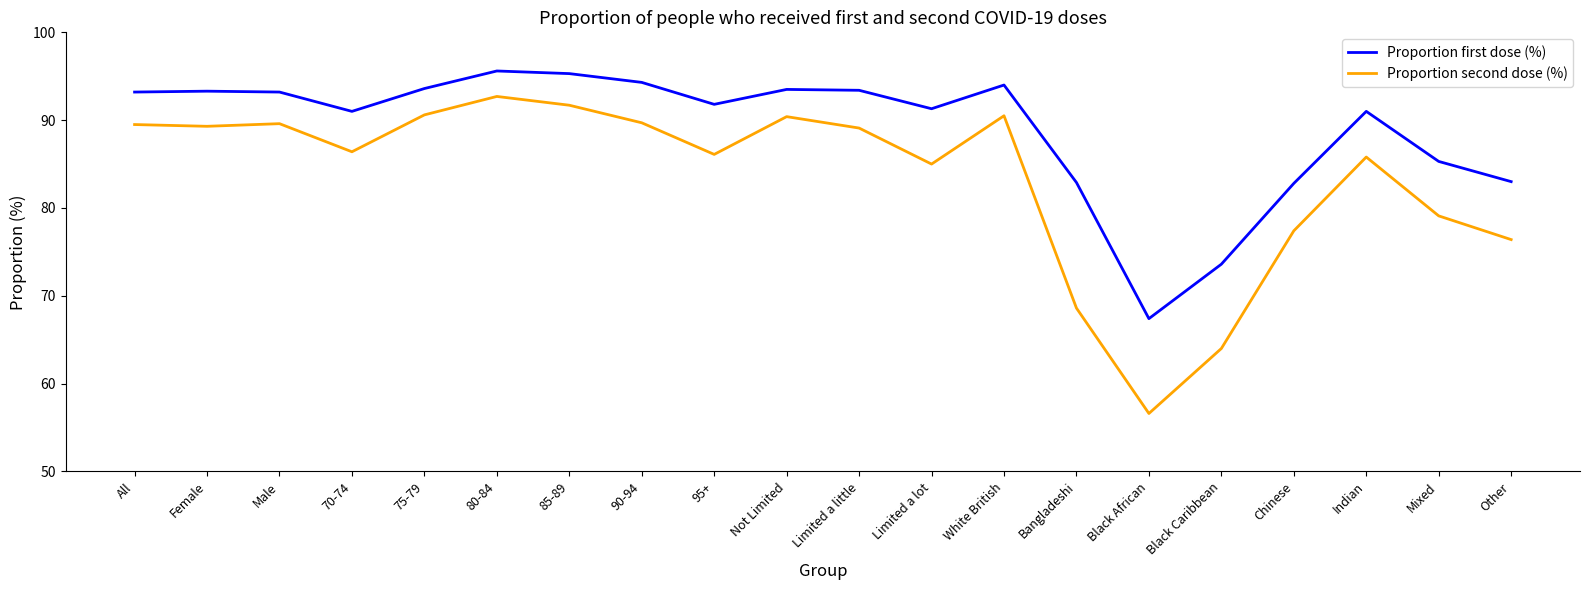

At which label does Proportion first dose (%) reach its minimum?

Black African